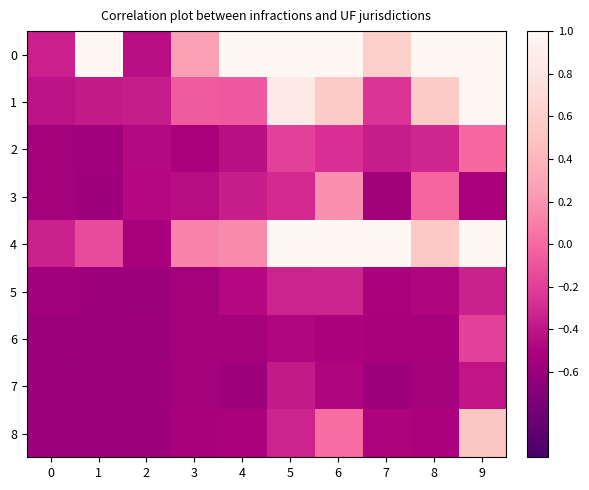

Reading right to left, extract all data points from this chart.

0: 9=1.0	8=1.0	7=0.6	6=1.0	5=1.0	4=1.0	3=0.3	2=-0.4	1=1.0	0=-0.3
1: 9=1.0	8=0.6	7=-0.3	6=0.6	5=0.9	4=-0.1	3=-0.1	2=-0.4	1=-0.4	0=-0.4
2: 9=0.0	8=-0.3	7=-0.4	6=-0.3	5=-0.2	4=-0.4	3=-0.5	2=-0.5	1=-0.6	0=-0.5
3: 9=-0.5	8=-0.0	7=-0.6	6=0.2	5=-0.3	4=-0.4	3=-0.4	2=-0.5	1=-0.6	0=-0.5
4: 9=1.0	8=0.5	7=1.0	6=1.0	5=1.0	4=0.2	3=0.1	2=-0.5	1=-0.1	0=-0.3
5: 9=-0.3	8=-0.5	7=-0.5	6=-0.3	5=-0.3	4=-0.5	3=-0.5	2=-0.6	1=-0.6	0=-0.6
6: 9=-0.2	8=-0.5	7=-0.5	6=-0.5	5=-0.5	4=-0.5	3=-0.5	2=-0.6	1=-0.6	0=-0.6
7: 9=-0.4	8=-0.5	7=-0.6	6=-0.5	5=-0.4	4=-0.6	3=-0.5	2=-0.6	1=-0.6	0=-0.6
8: 9=0.5	8=-0.5	7=-0.5	6=0.0	5=-0.3	4=-0.5	3=-0.5	2=-0.6	1=-0.6	0=-0.6